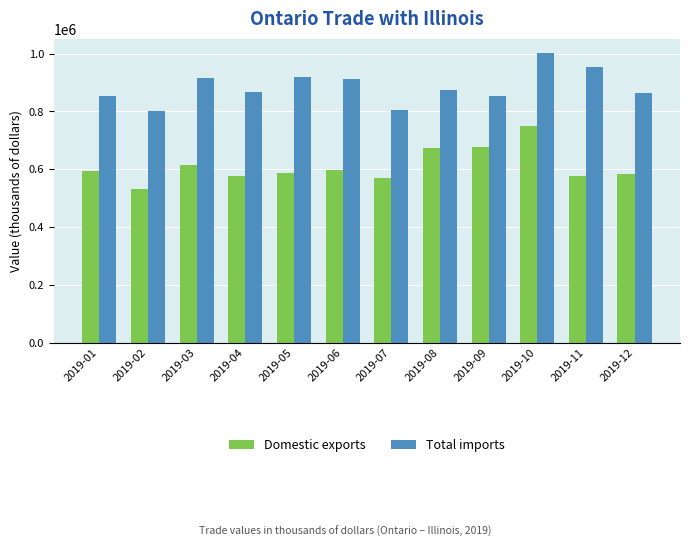

How many groups of bars are there?

12